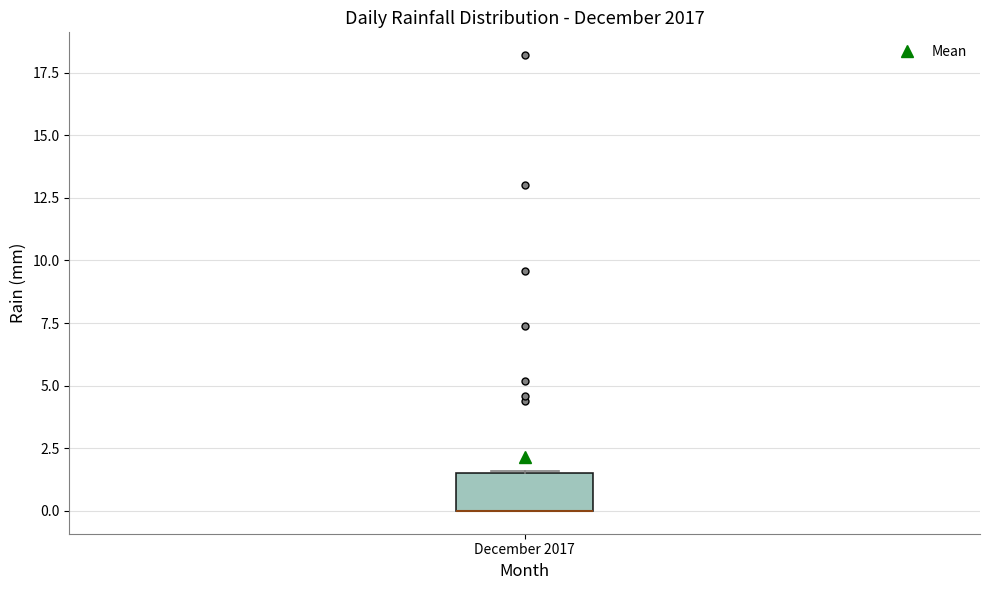

Where is the upper edge of the box for December 2017 on the y-axis? The values are not printed on the chart, so give them approximately, as read against the axis.

1.5